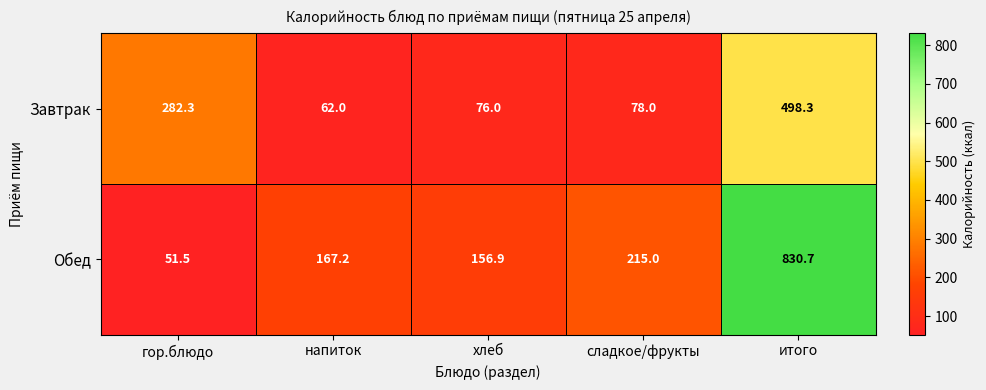

Where is Завтрак nearest to the value 280?

гор.блюдо